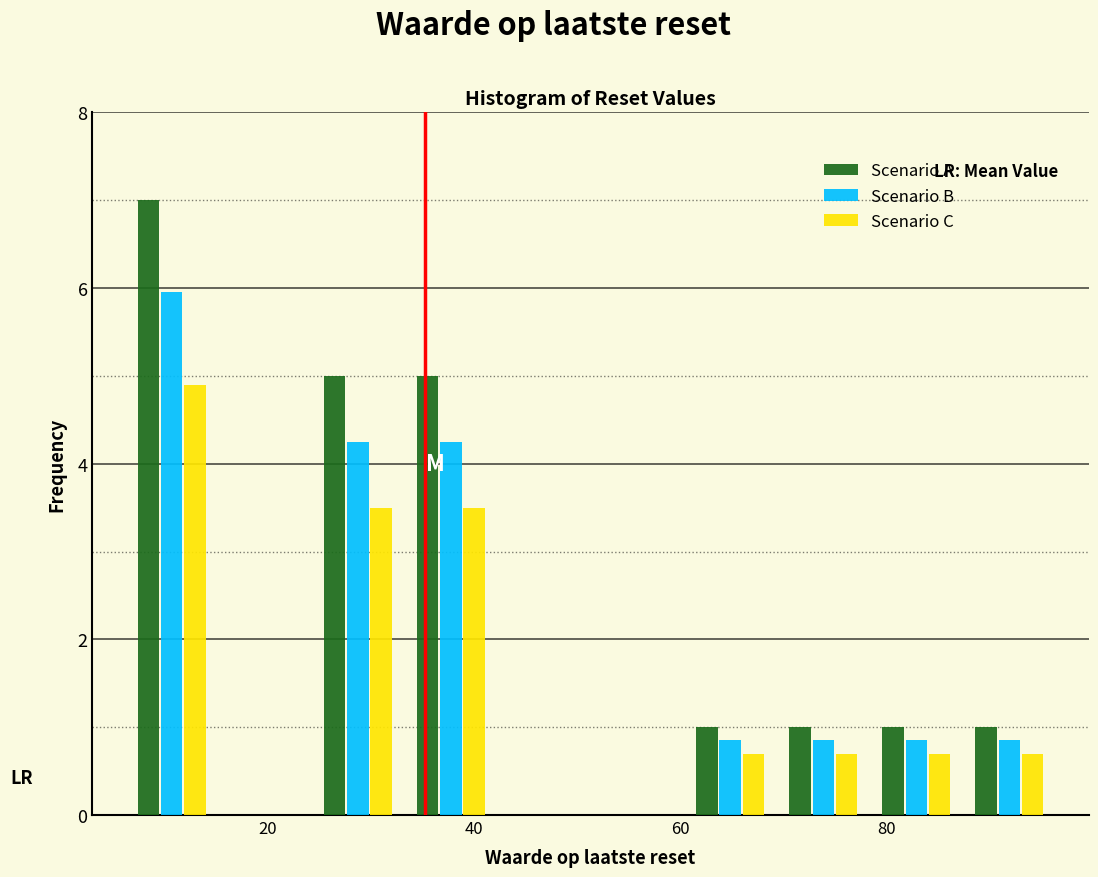

Reading left to right, transcribe this chart: for each range on the x-axis, give the height of each series' bar. Neither the bar edges nor the heights are printed on the chart, so give them approximately, as read against the axes.

6 to 16: Scenario A=7.0	Scenario B=6.0	Scenario C=5.0
16 to 24: Scenario A=0	Scenario B=0	Scenario C=0
24 to 34: Scenario A=5.0	Scenario B=4.2	Scenario C=3.6
34 to 42: Scenario A=5.0	Scenario B=4.2	Scenario C=3.6
42 to 52: Scenario A=0	Scenario B=0	Scenario C=0
52 to 60: Scenario A=0	Scenario B=0	Scenario C=0
60 to 70: Scenario A=1.0	Scenario B=0.8	Scenario C=0.8
70 to 78: Scenario A=1.0	Scenario B=0.8	Scenario C=0.8
78 to 88: Scenario A=1.0	Scenario B=0.8	Scenario C=0.8
88 to 96: Scenario A=1.0	Scenario B=0.8	Scenario C=0.8